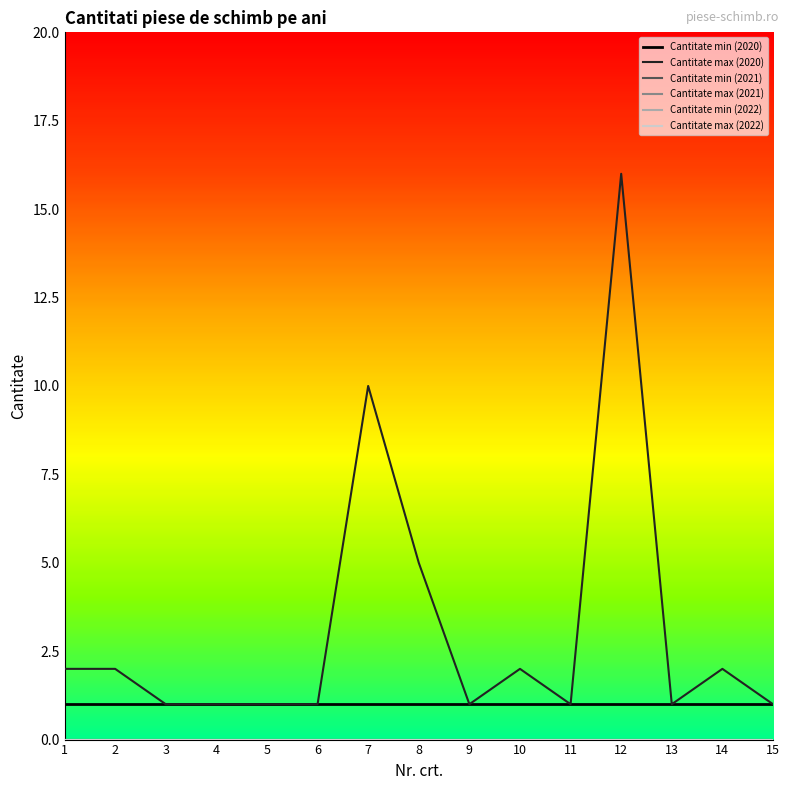

True or false: Cantitate min (2021) has more than 0 points higher than both neighbors.

False